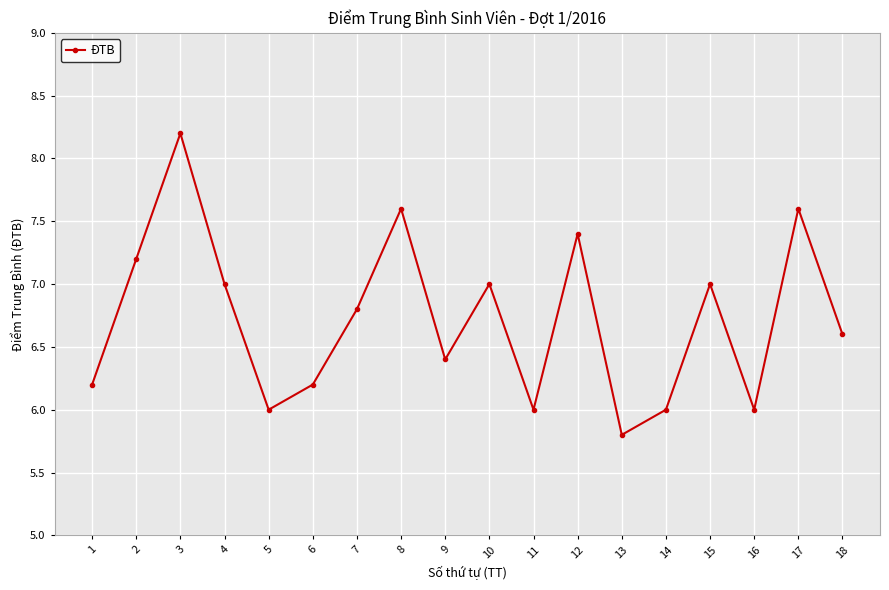

Which has a higher value, 2 or 15?

2